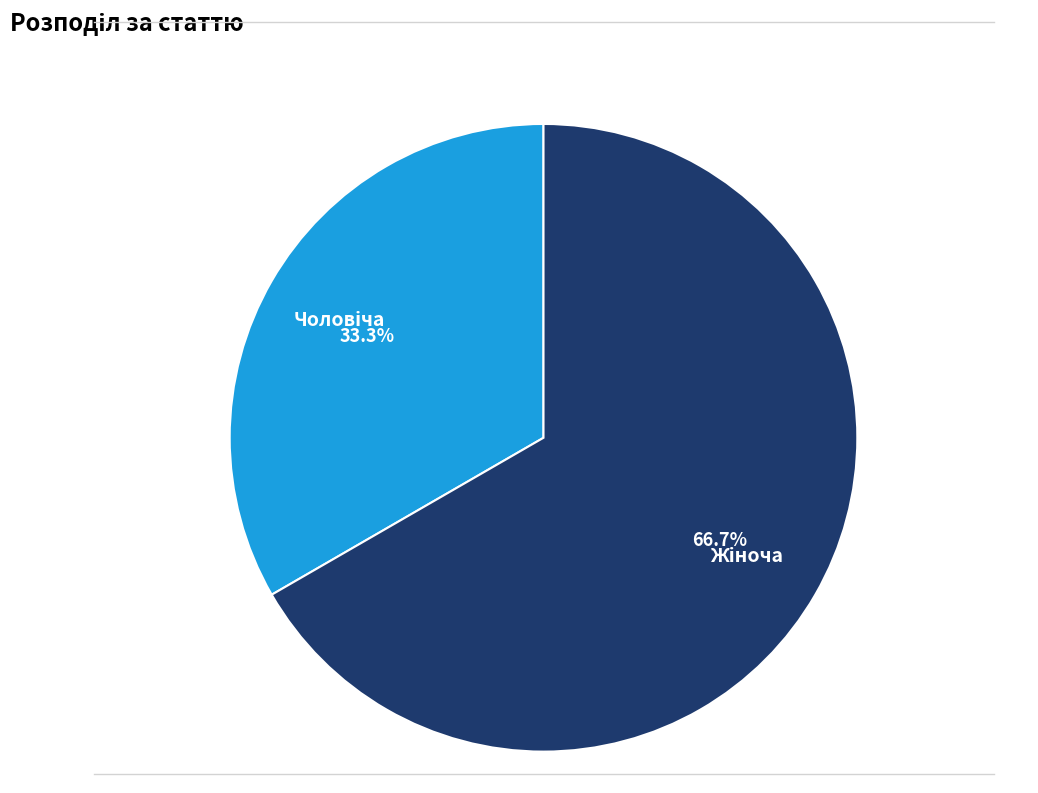

Is there a majority slice in this chart?

Yes